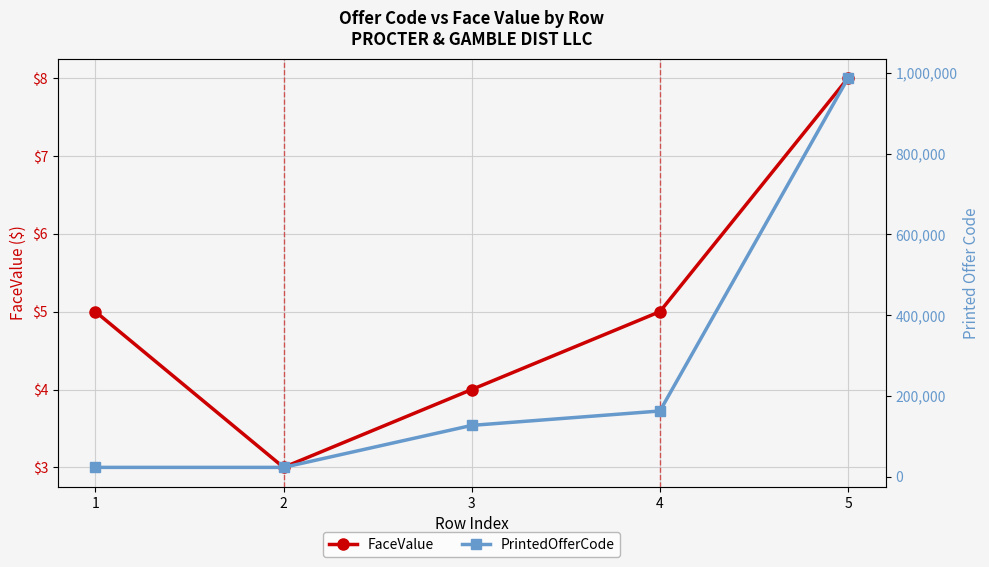

True or false: FaceValue and PrintedOfferCode cross at least once.

False